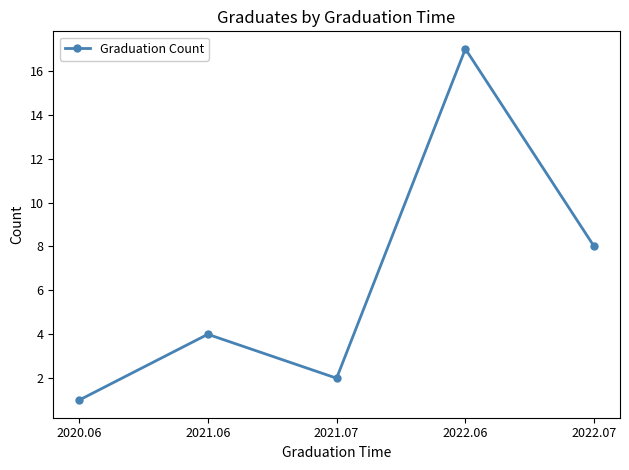

At which category does the chart reach its peak across all series?

2022.06